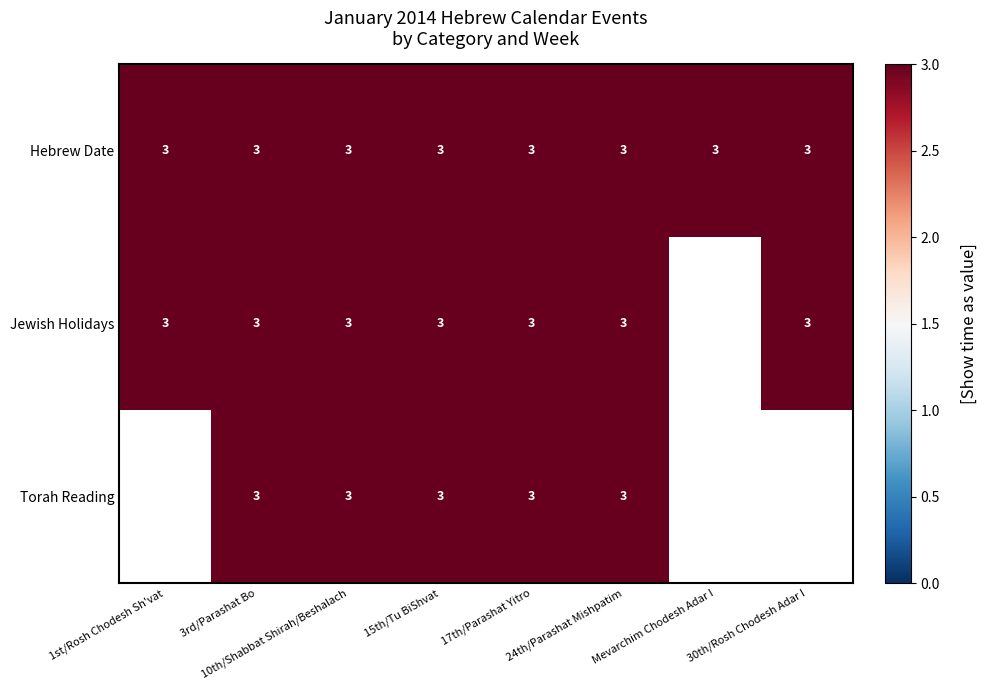

What is the minimum value for Hebrew Date?

3